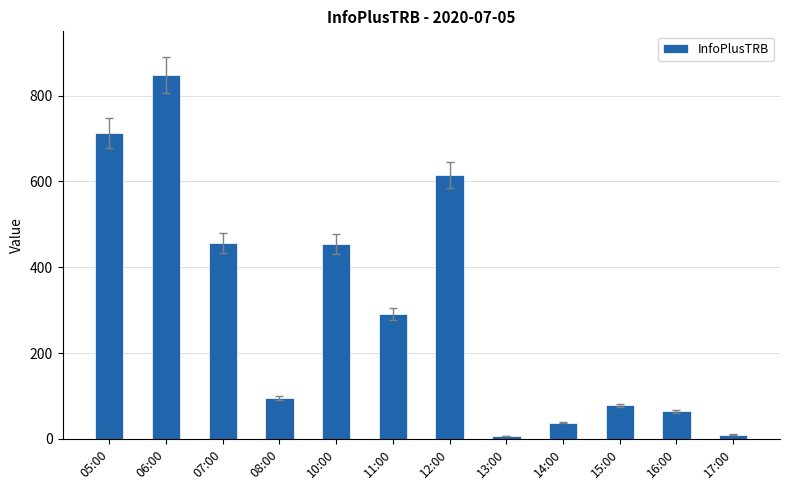

What is the maximum value shown in the chart?

848